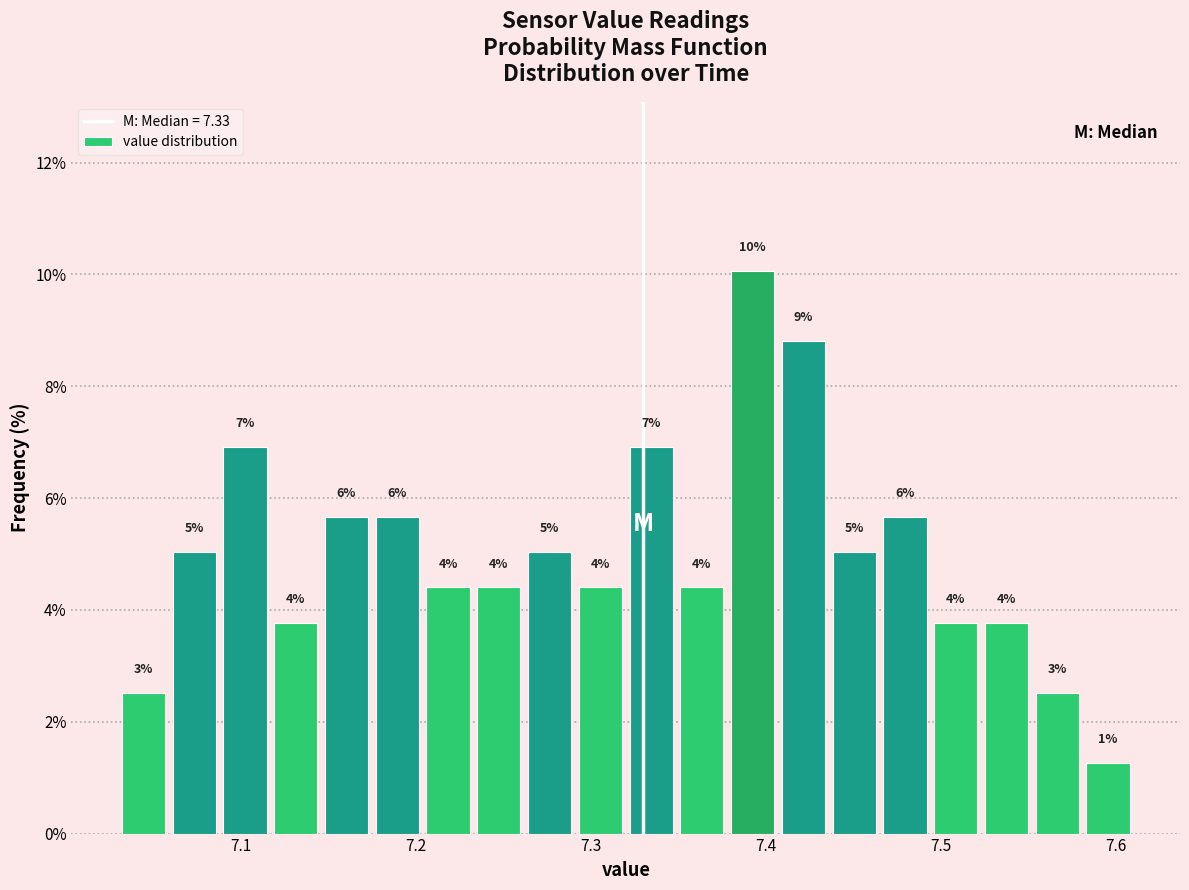

Around what value on the x-axis is the tallest bar? Give the approximate position of its centre, as read against the axis.

7.39